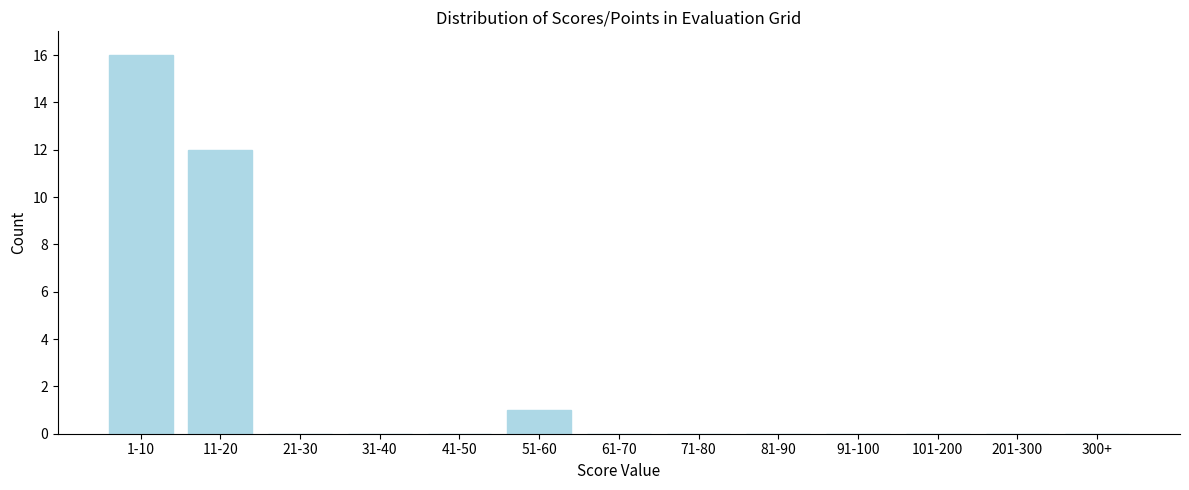

Reading left to right, transcribe all the data shown in this chart.

1-10=16	11-20=12	21-30=0	31-40=0	41-50=0	51-60=1	61-70=0	71-80=0	81-90=0	91-100=0	101-200=0	201-300=0	300+=0